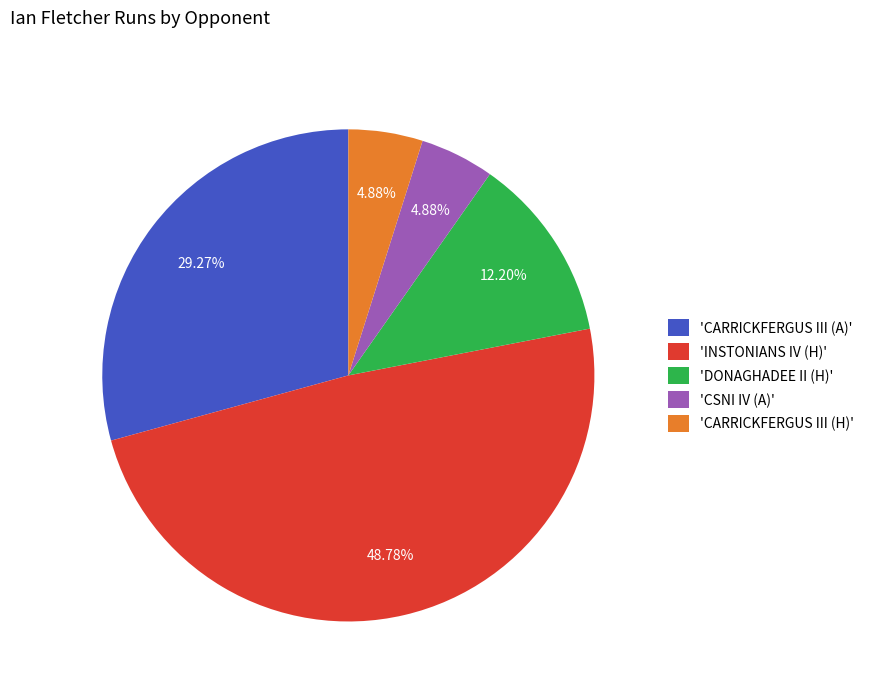

Count the number of slices in the pie.

5